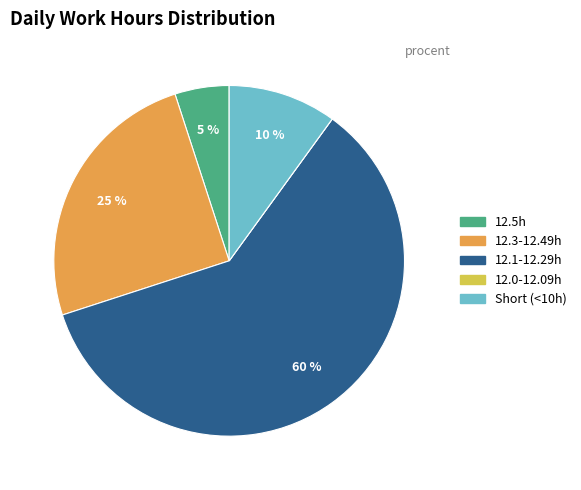

Is there any slice that represents more than half of the pie?

Yes